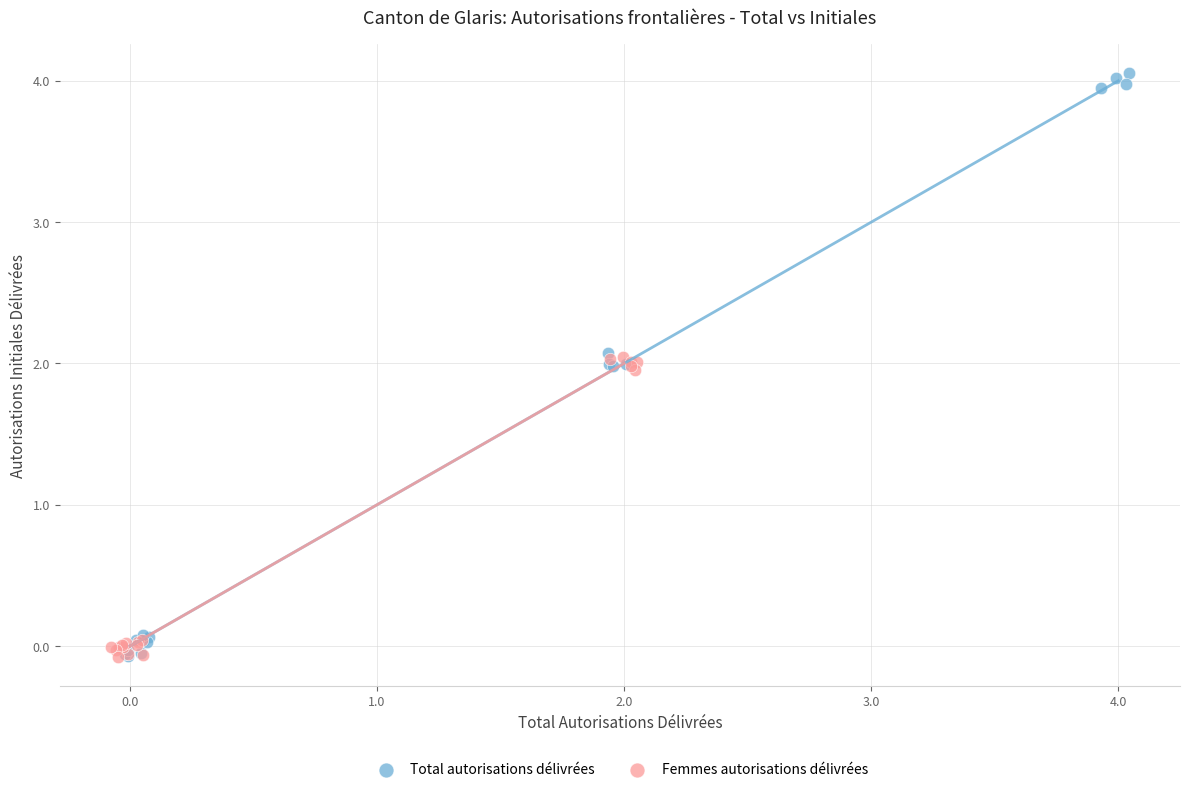

Which series contains the highest Y value?

Total autorisations délivrées